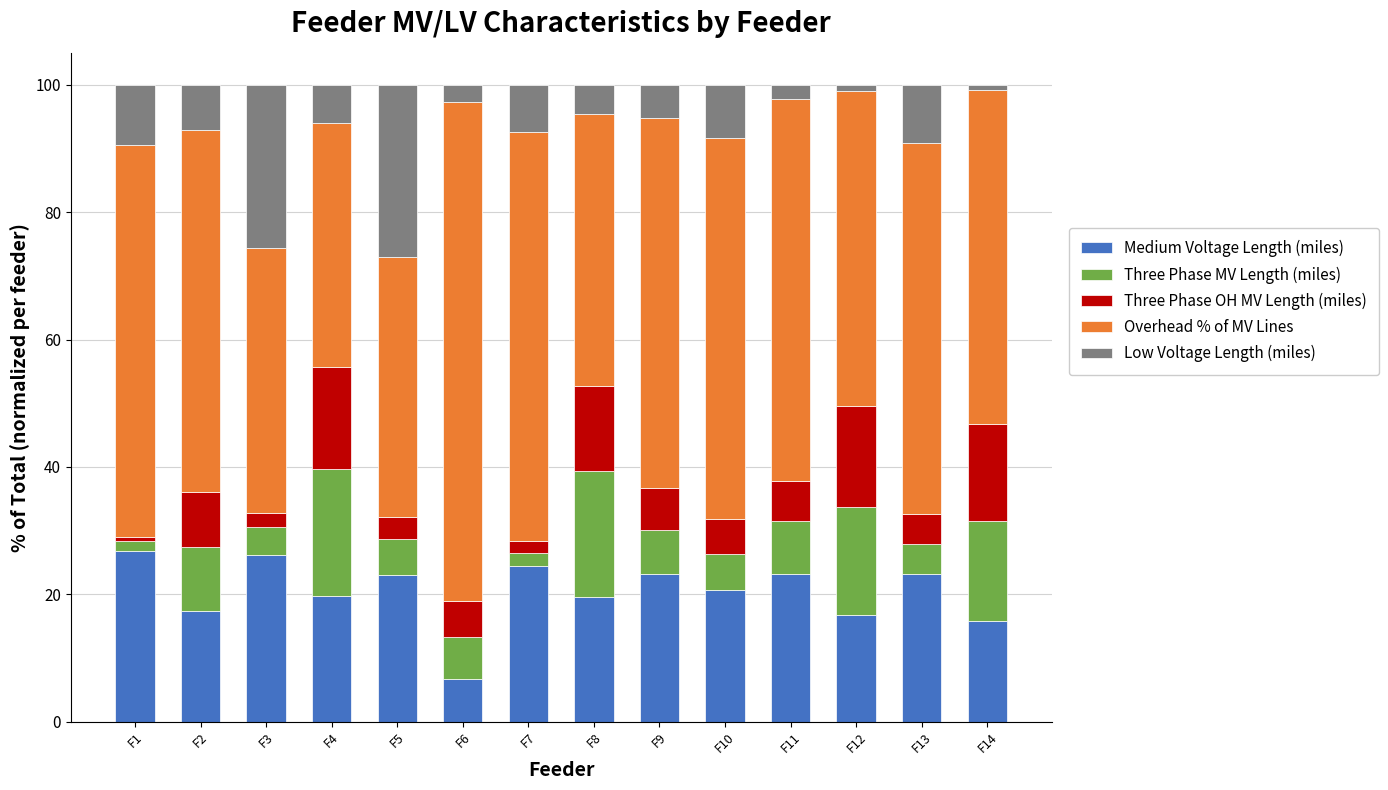

What is the lowest value of the Medium Voltage Length (miles) series?

6.7